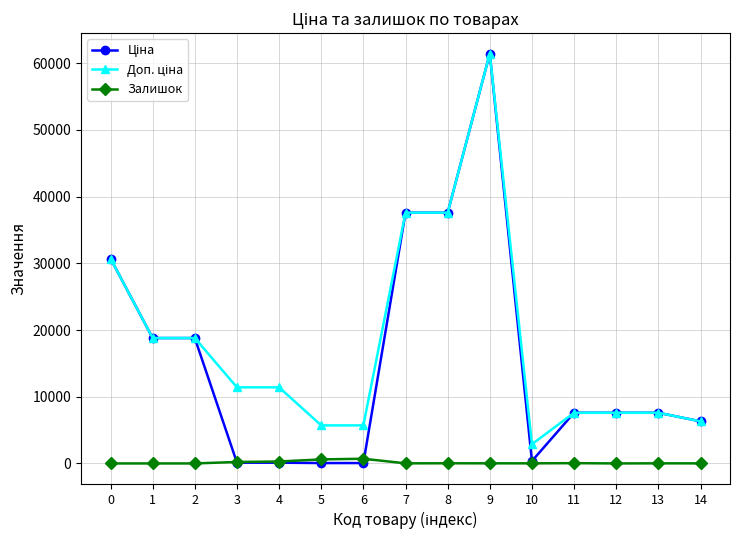

What is the difference between the highest and lowest values at 0?

30717.1